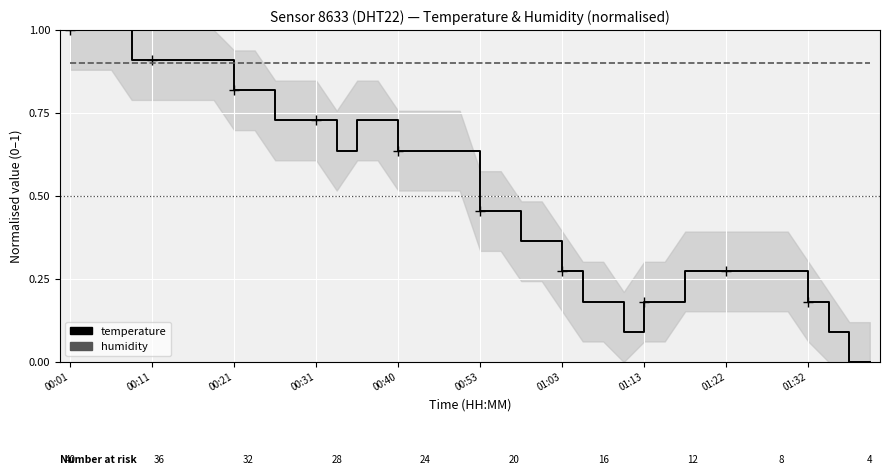

How many intersections are there between temperature and humidity?

1